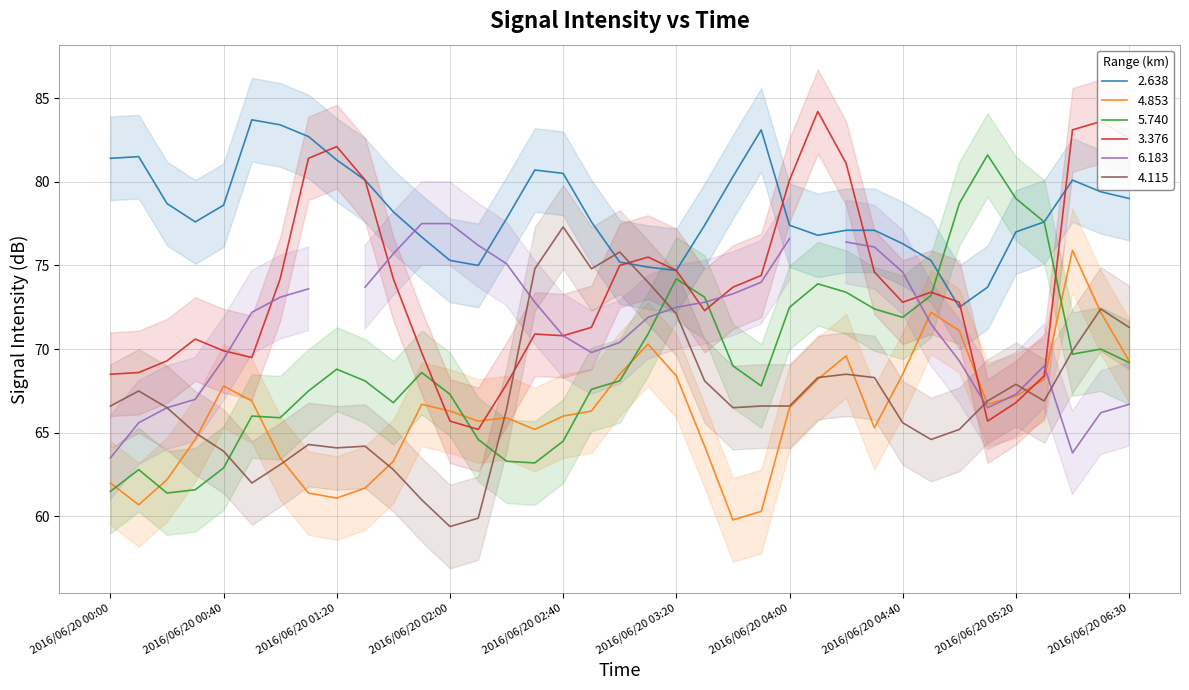

How many times do 4.115 and 4.853 cross each other?

10